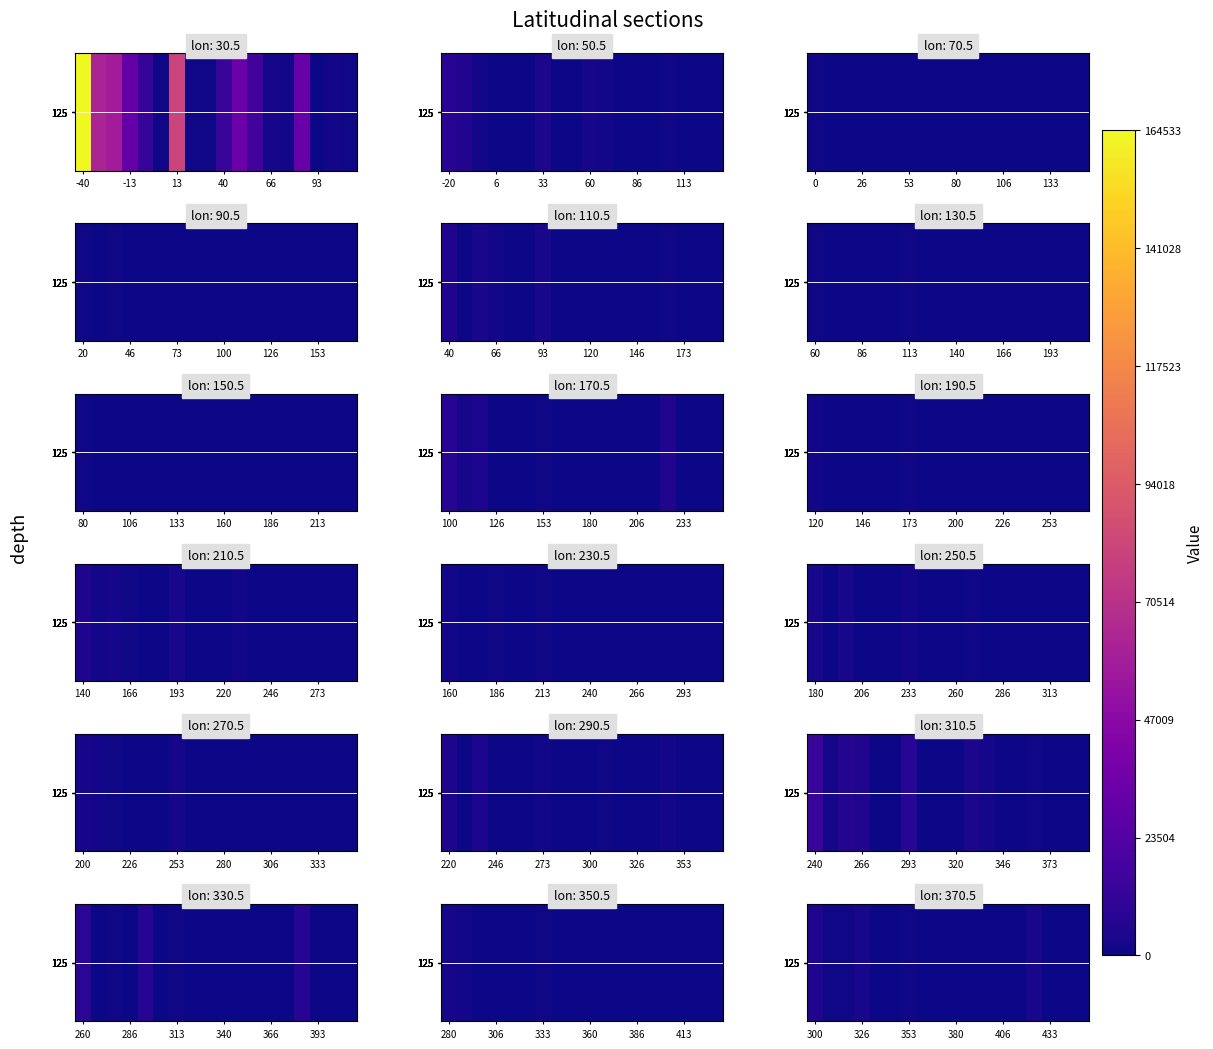

How many positive values are there?

16